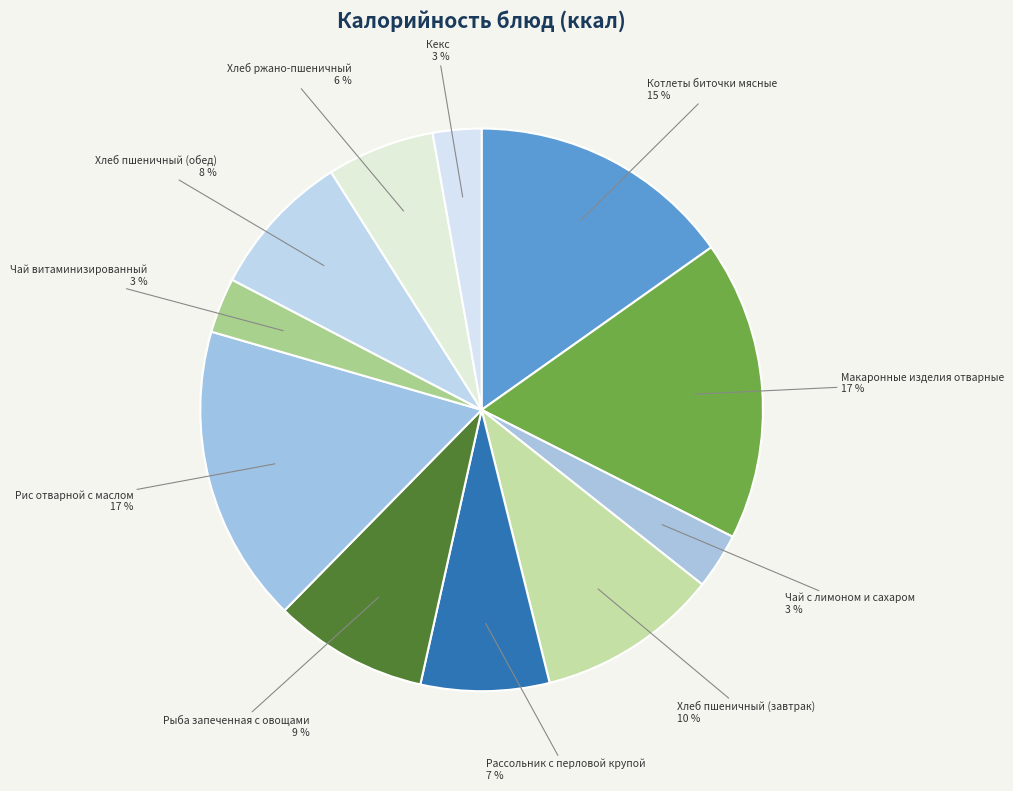

Combined, do Рыба запеченная с овощами and Рис отварной с маслом account for over 50%?

No